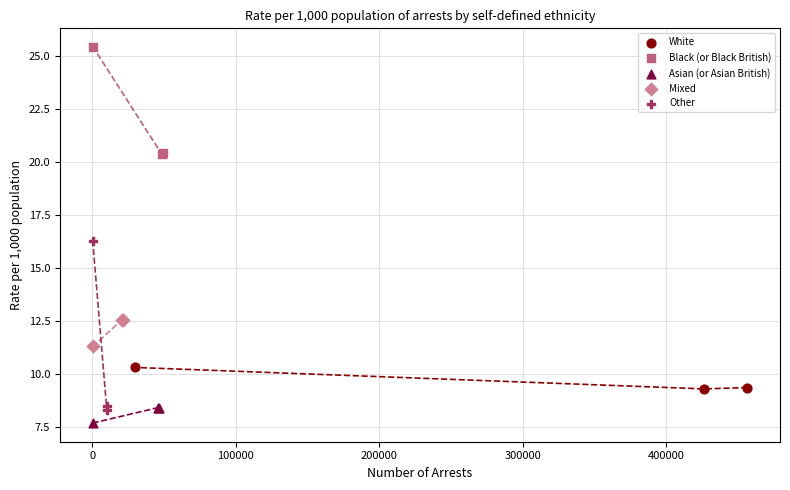

Which series contains the highest Y value?

Black (or Black British)